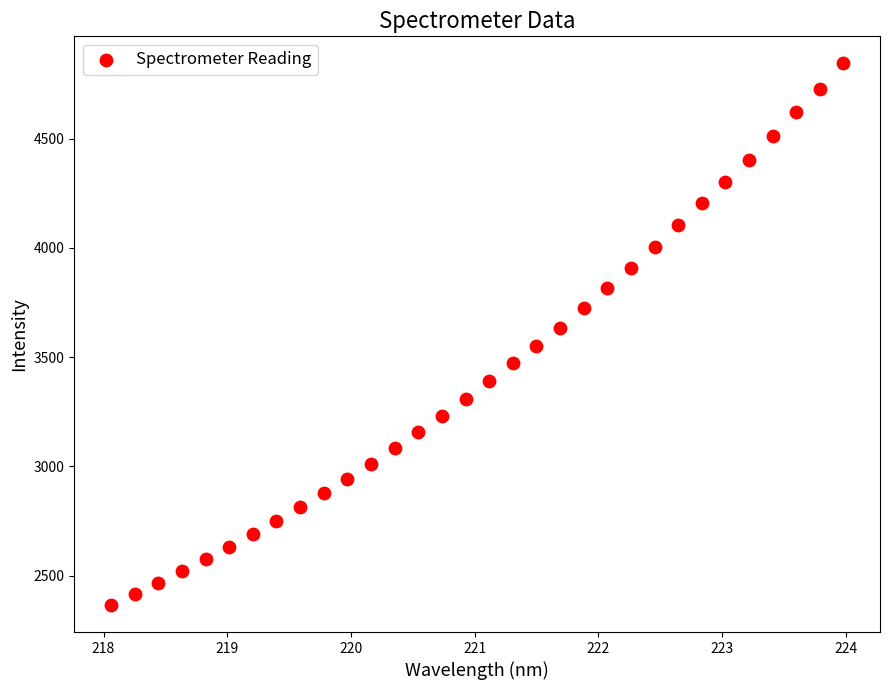

What is the range of Y values (max minus min)?

2478.4